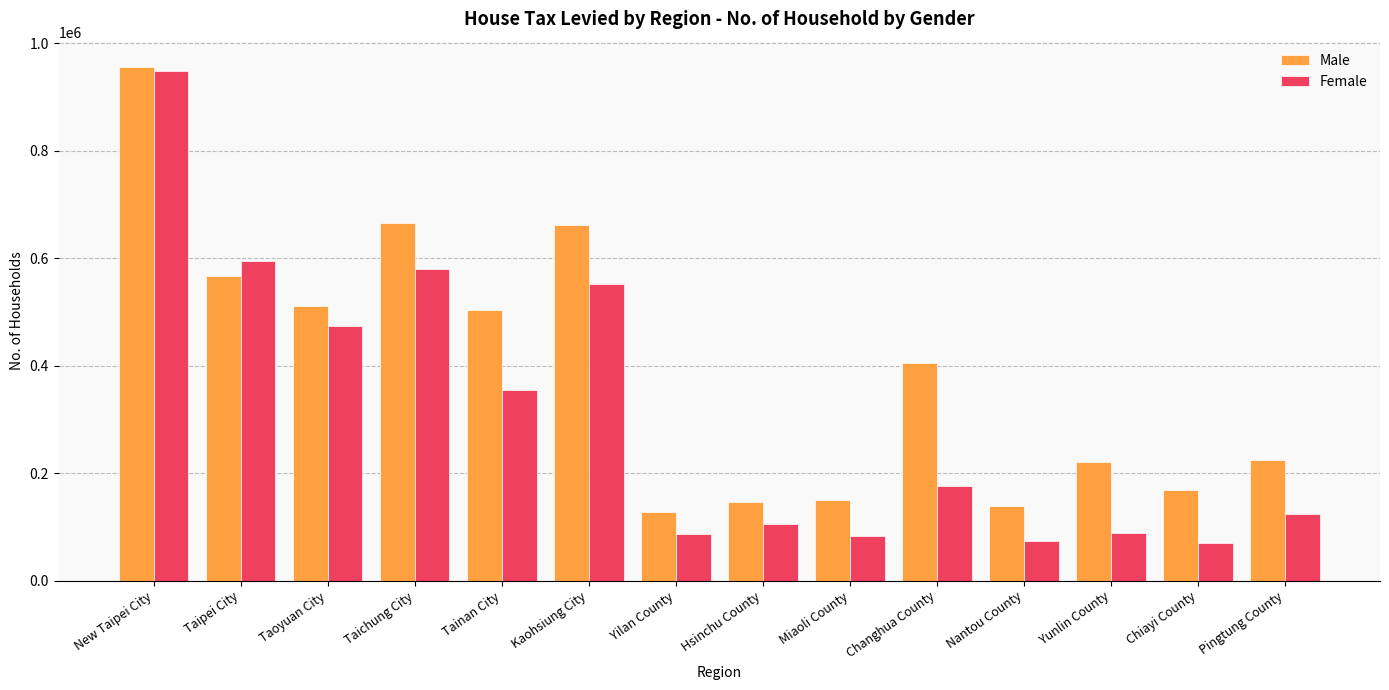

What value does the Male series have at New Taipei City?

955571